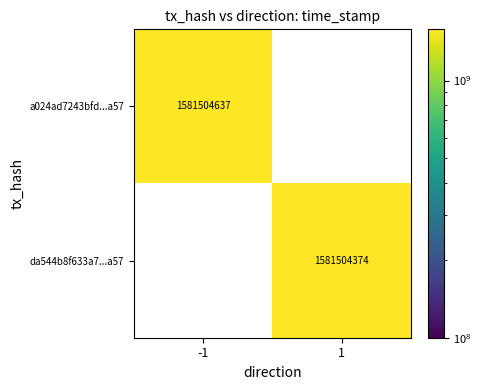

Is the value of da544b8f633a760091a98e2f8bfcaca68c72d15 at 0 greater than the value of a024ad7243bfd000da942da2a13680da2542a57 at 1?

No